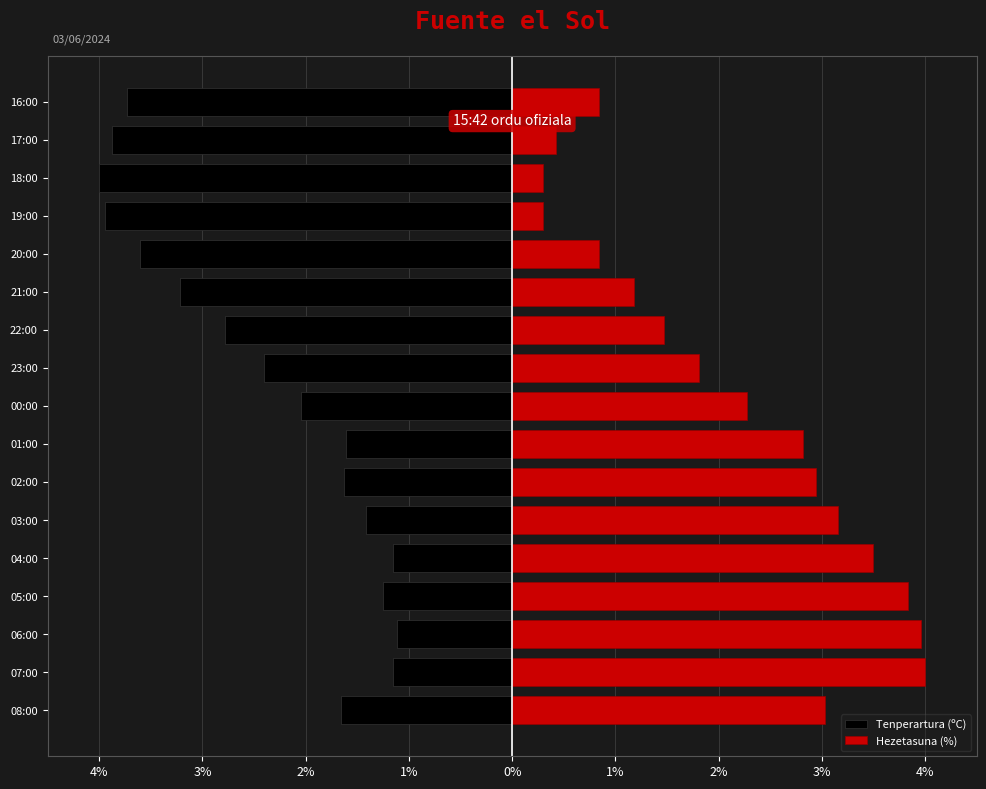

List the series in order of their overall mean, highest first.

Hezetasuna (%), Tenperartura (ºC)